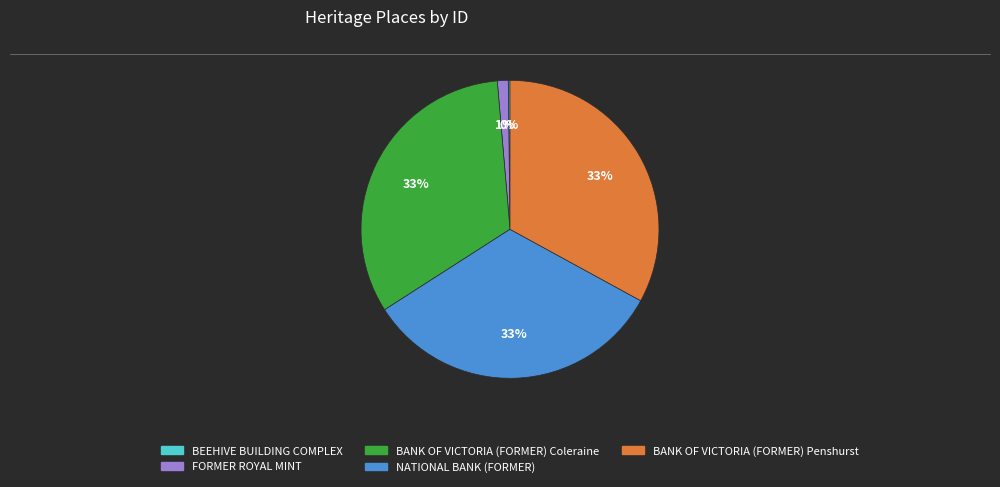

Is there any slice that represents more than half of the pie?

No